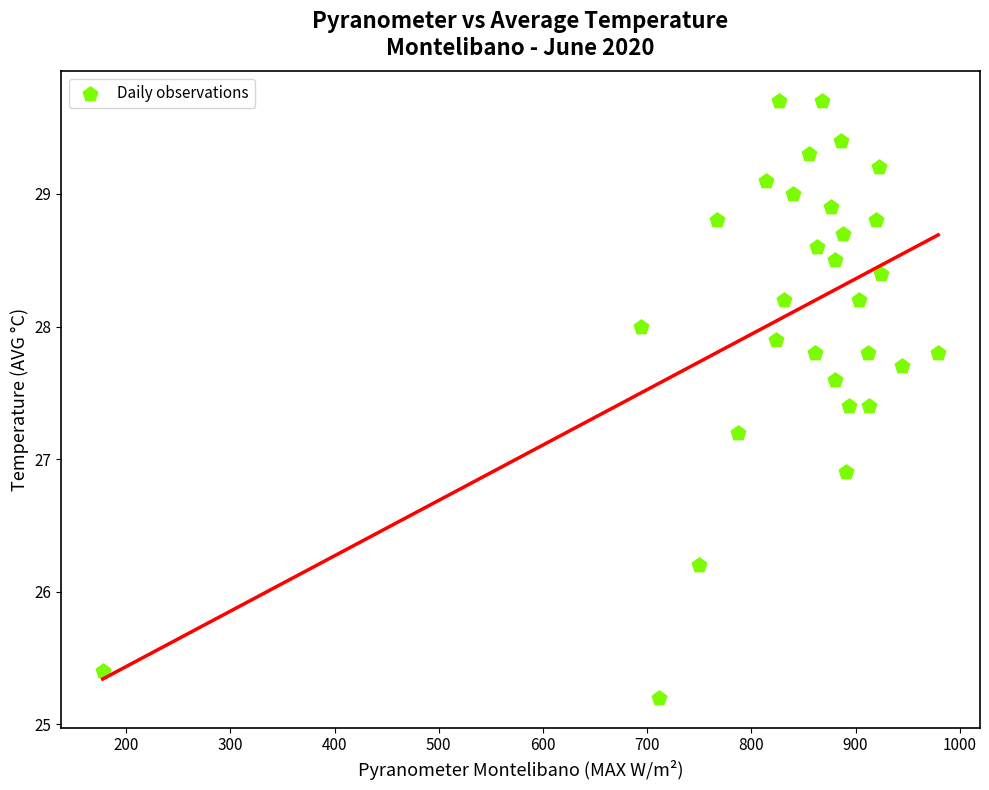

What is the range of Y values (max minus min)?

4.5